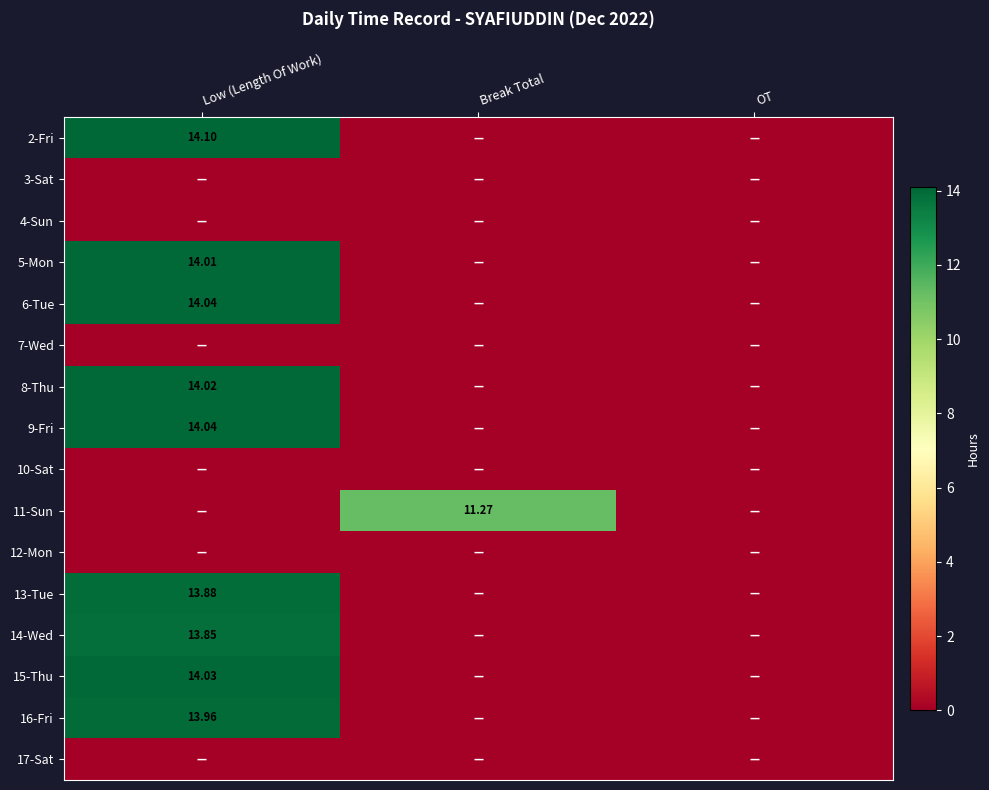

How many values in 8-Thu are above zero?

1